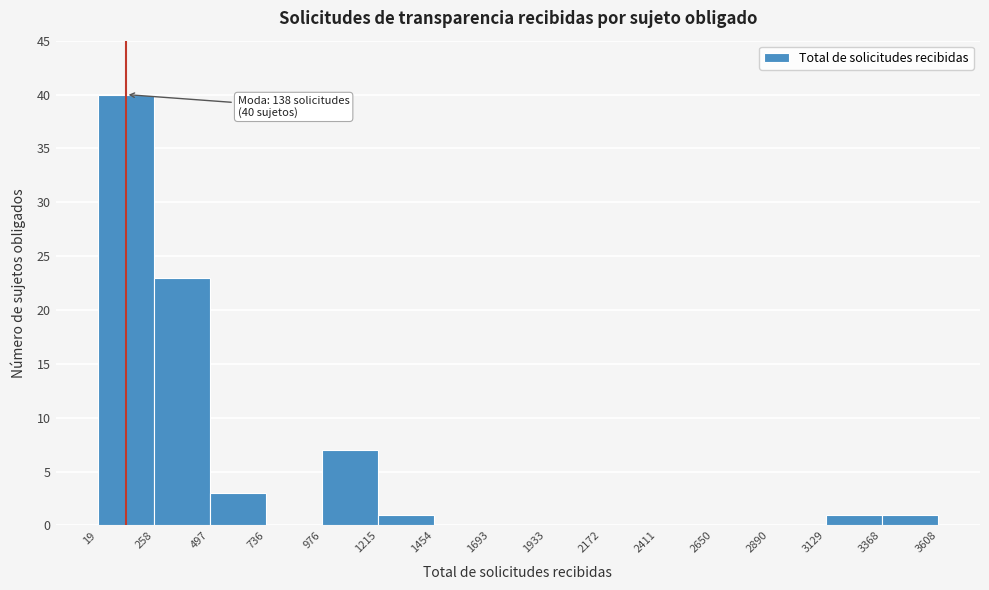

Over which range of the x-axis is the bar tallest?

19 to 258